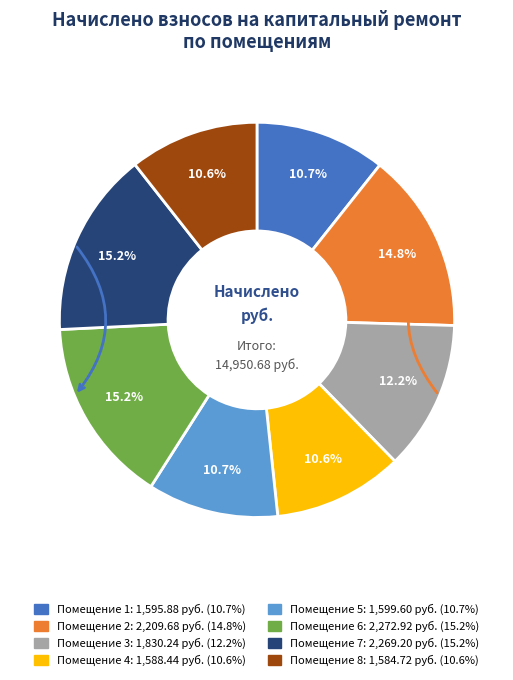

Is there a majority slice in this chart?

No